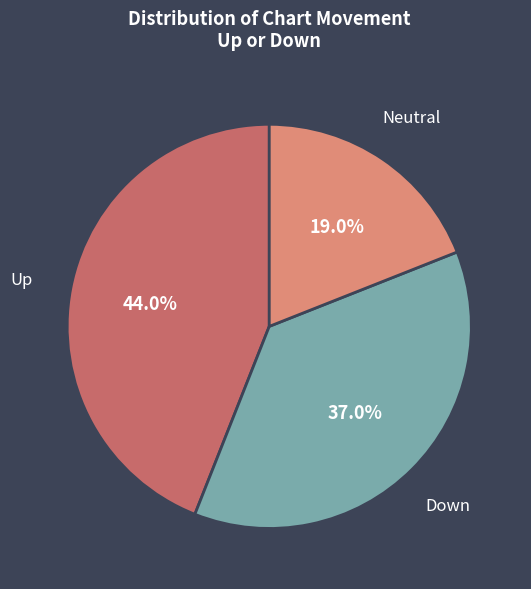

Is there any slice that represents more than half of the pie?

No